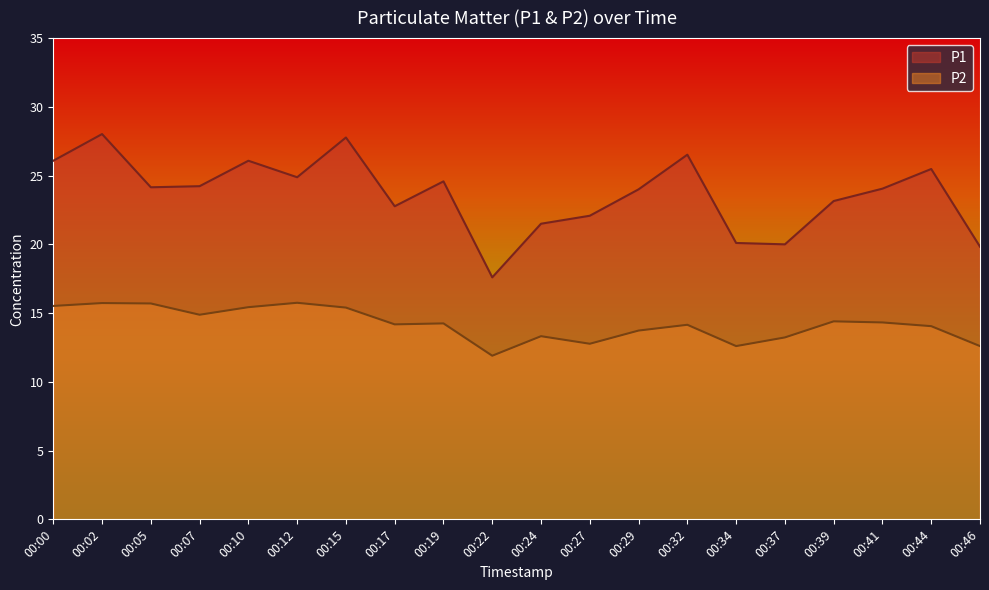

What is the total value across all series at 00:12?

40.6